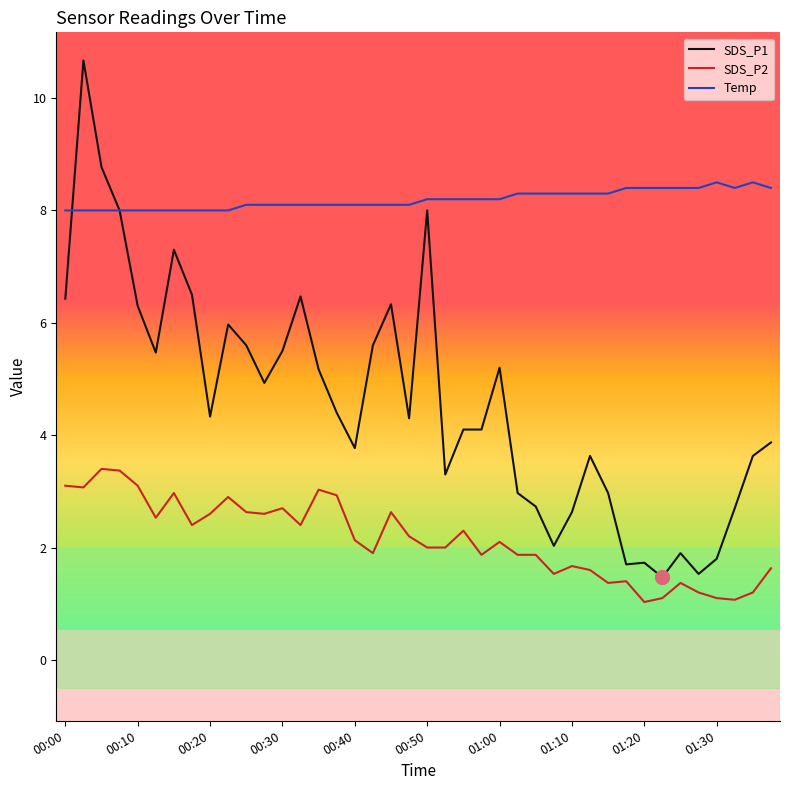

Which series has the widest spread of values?

SDS_P1